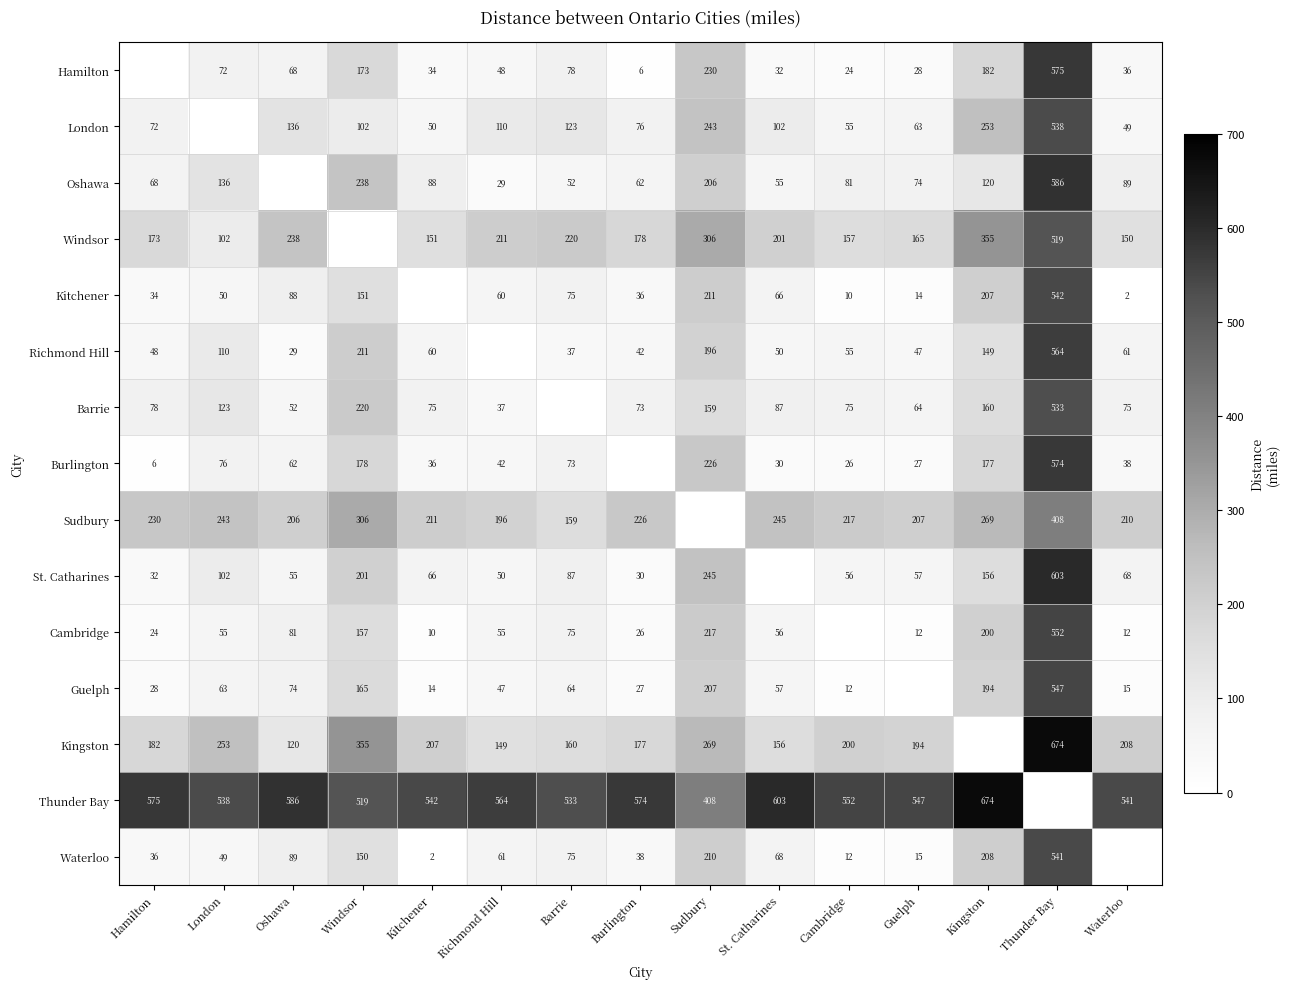

True or false: Barrie has a value of 277 at Kingston.

False